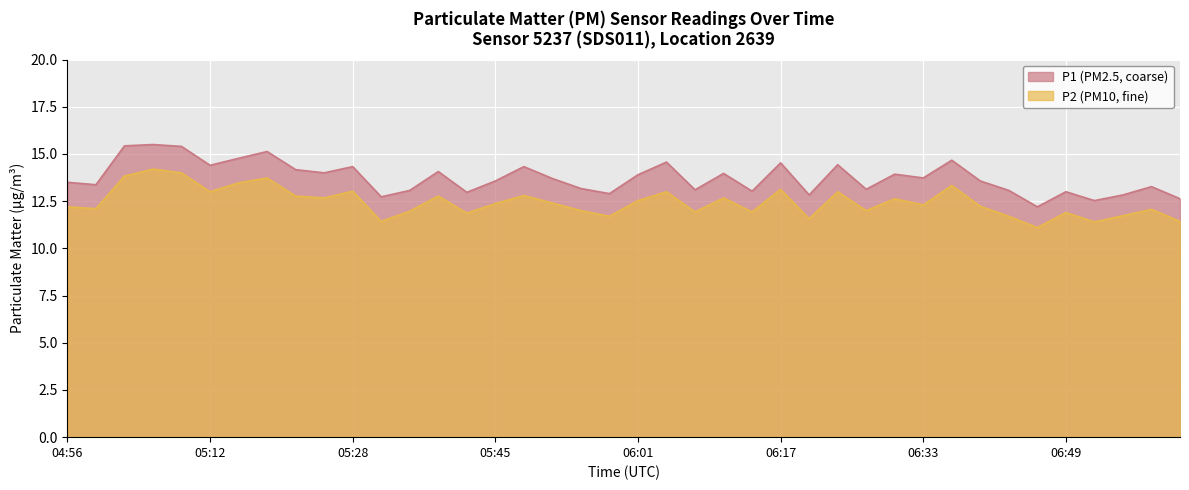

In P2, how many points are lower than both neighbors (excluding endpoints)?

13